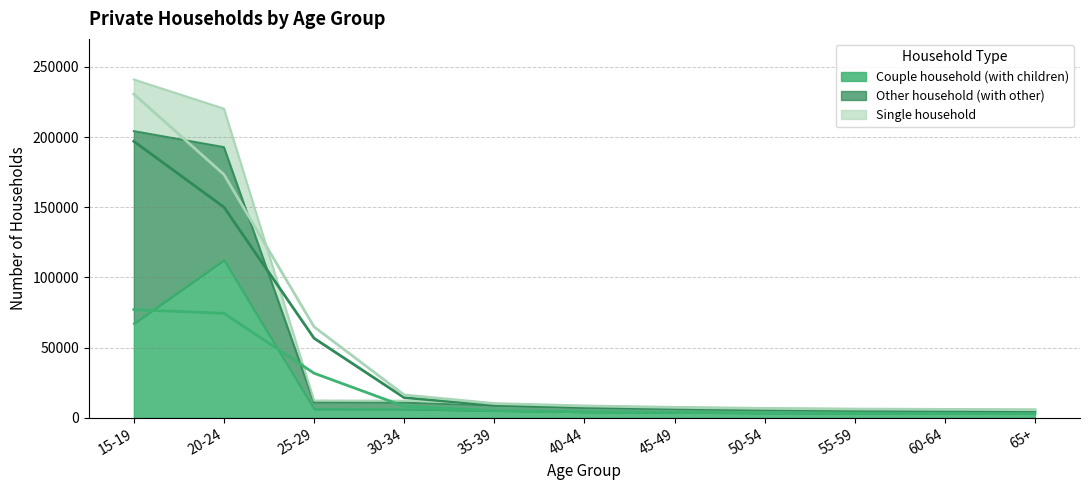

At which label does Couple household (with children) reach its peak?

20-24